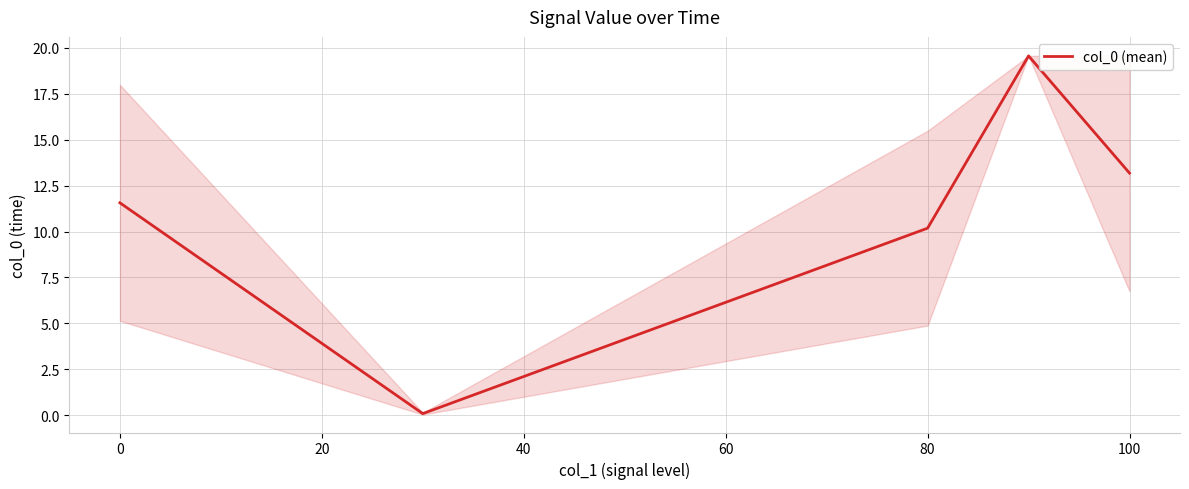

The value of col_0 (mean) at 100 is 13.2. True or false?

True